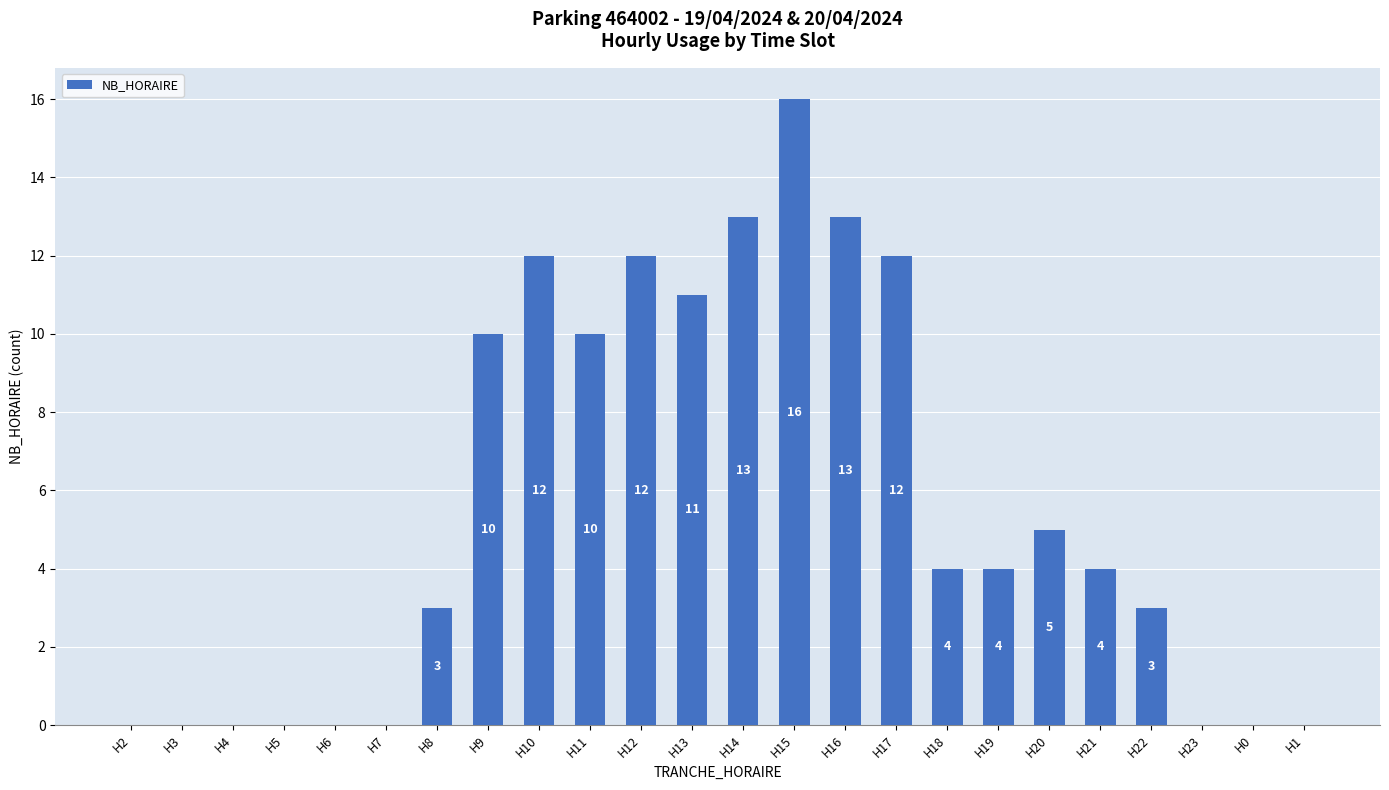

Reading left to right, transcribe all the data shown in this chart.

H2=0	H3=0	H4=0	H5=0	H6=0	H7=0	H8=3	H9=10	H10=12	H11=10	H12=12	H13=11	H14=13	H15=16	H16=13	H17=12	H18=4	H19=4	H20=5	H21=4	H22=3	H23=0	H0=0	H1=0